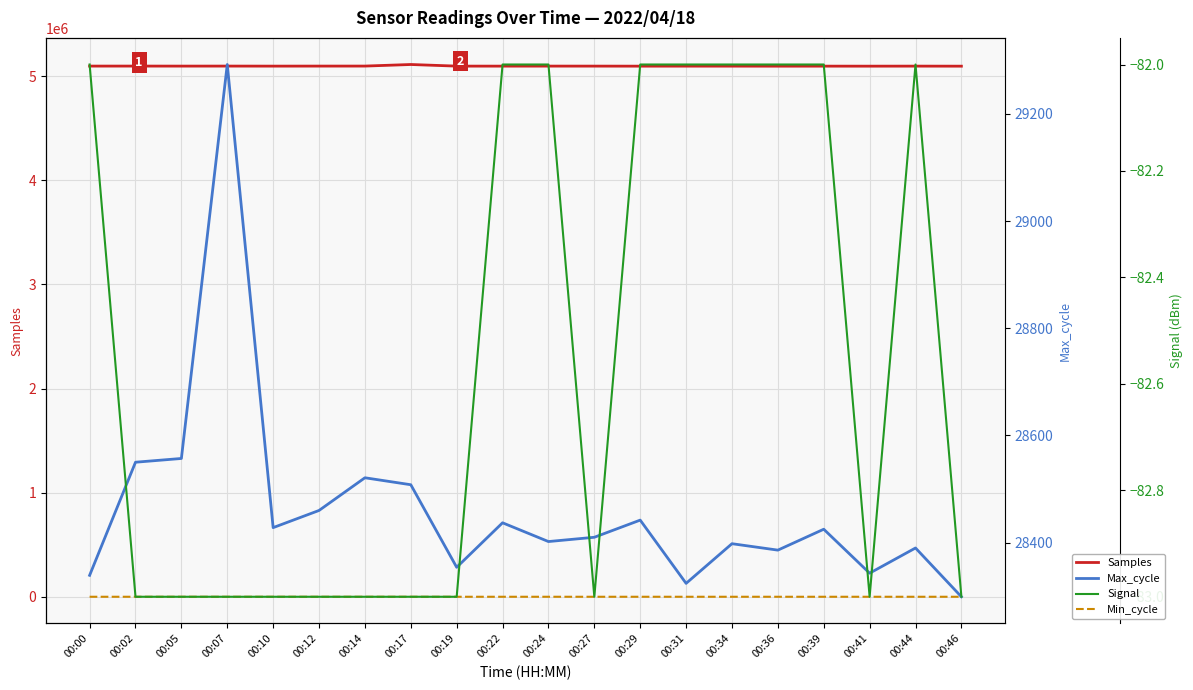

True or false: Samples and Min_cycle intersect in this chart.

False